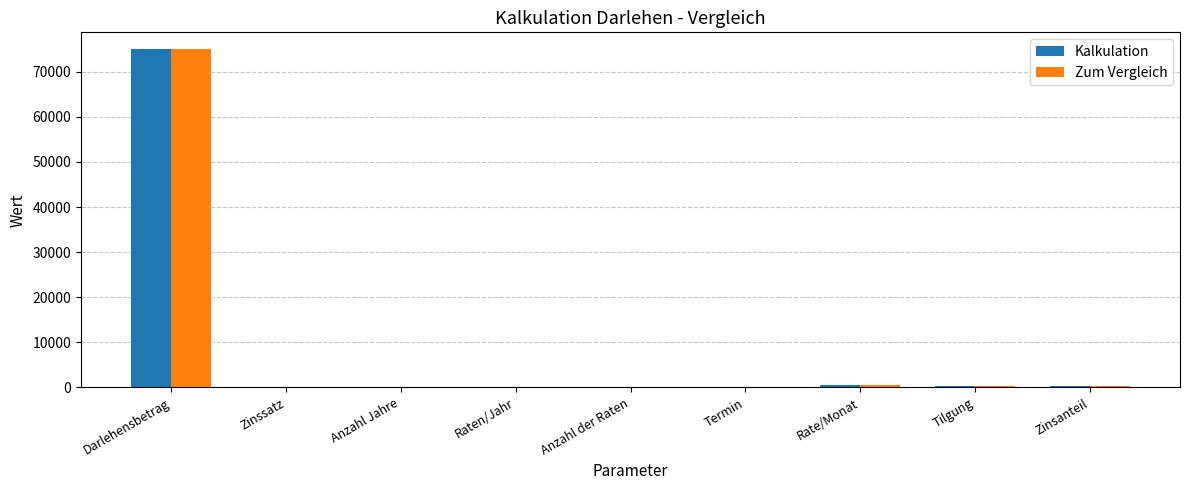

At which label does Kalkulation first exceed 180?

Darlehensbetrag